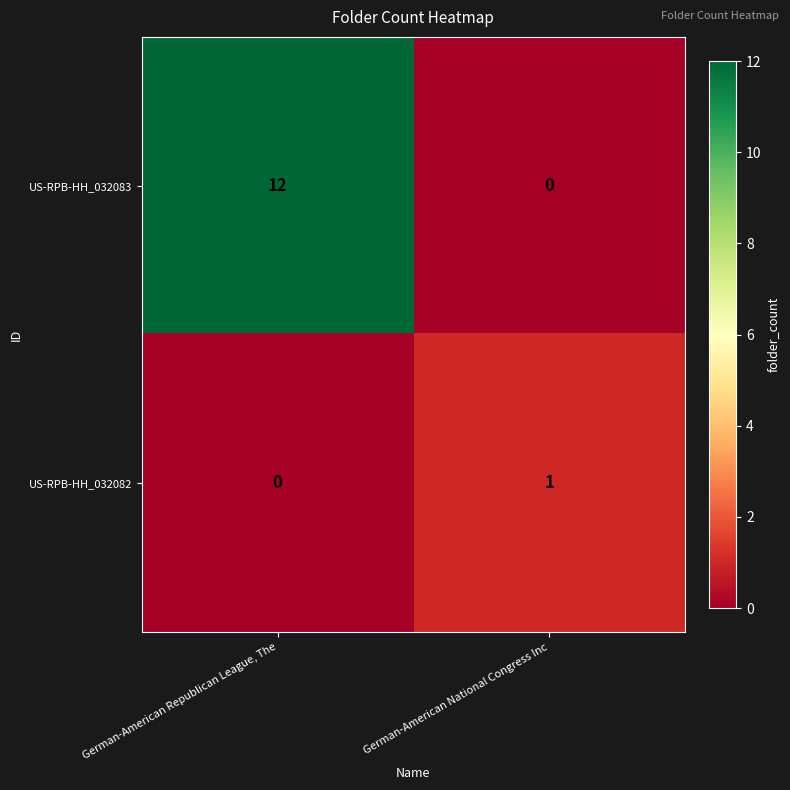

At which category does the chart reach its peak across all series?

German-American Republican League, The